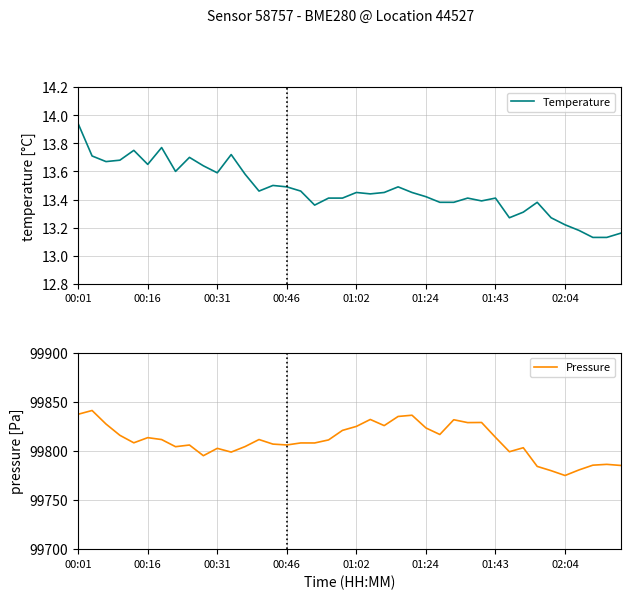

What is the lowest value of the Pressure series?

99774.9